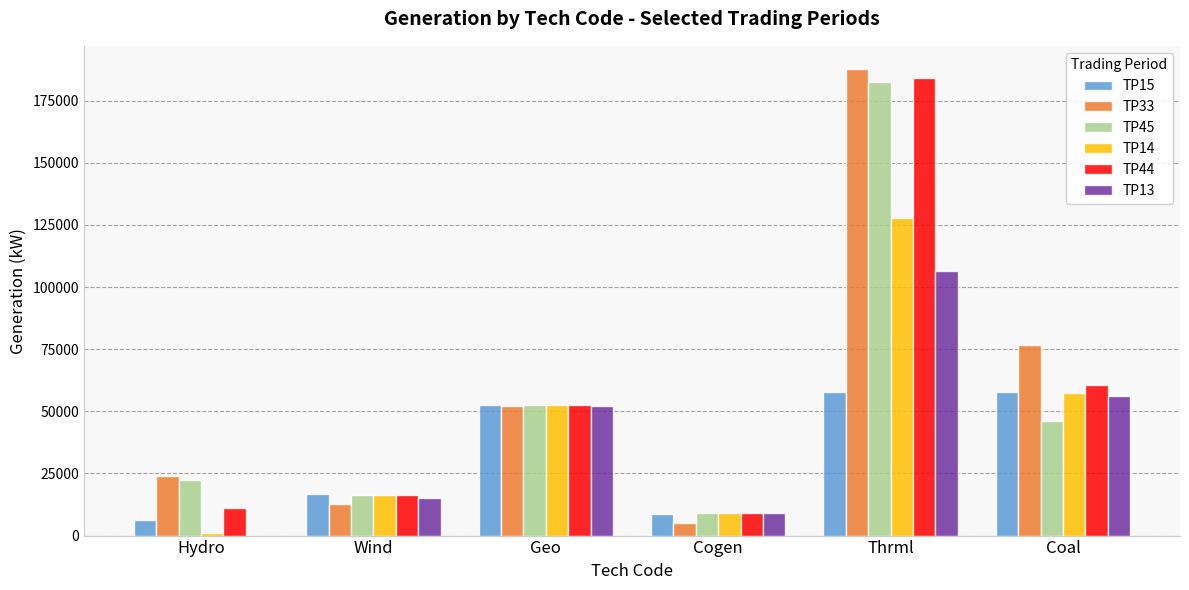

The TP45 series shows 16461.4 at Wind. True or false?

True